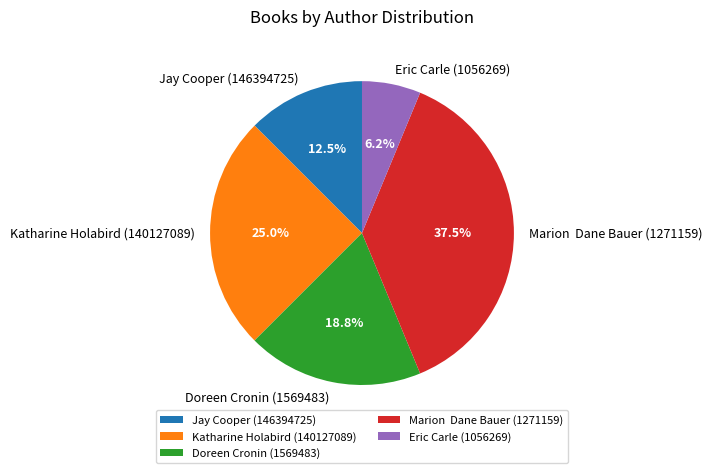

To the nearest percent, what percentage of the pie is Doreen Cronin (1569483)?

19%